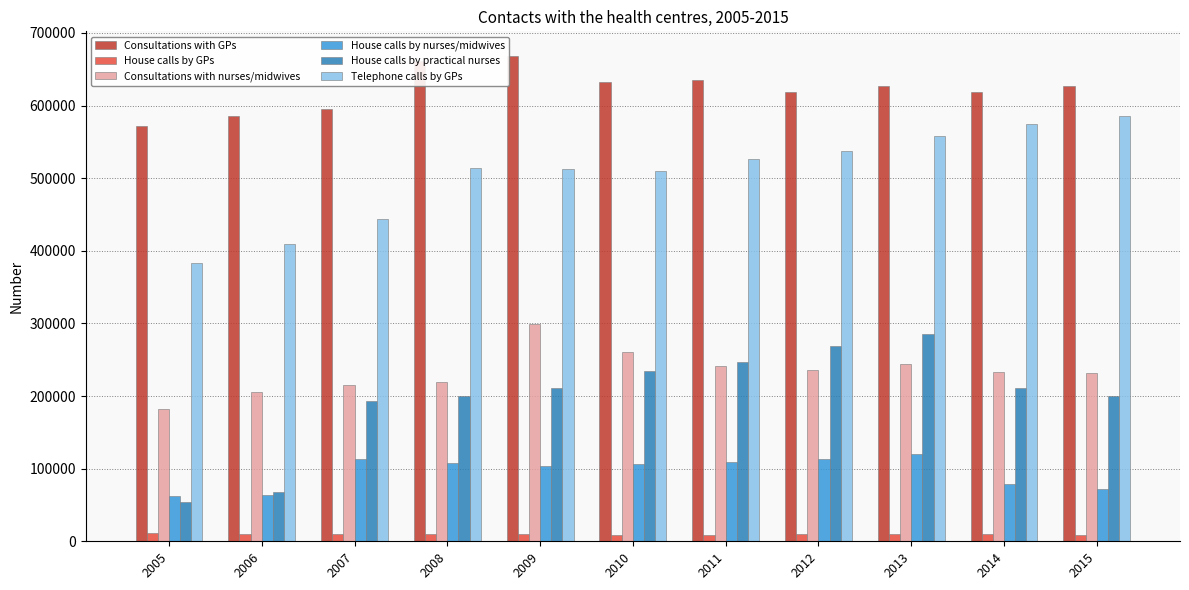

What value does the House calls by nurses/midwives series have at 2011, to the nearest 50?

109100